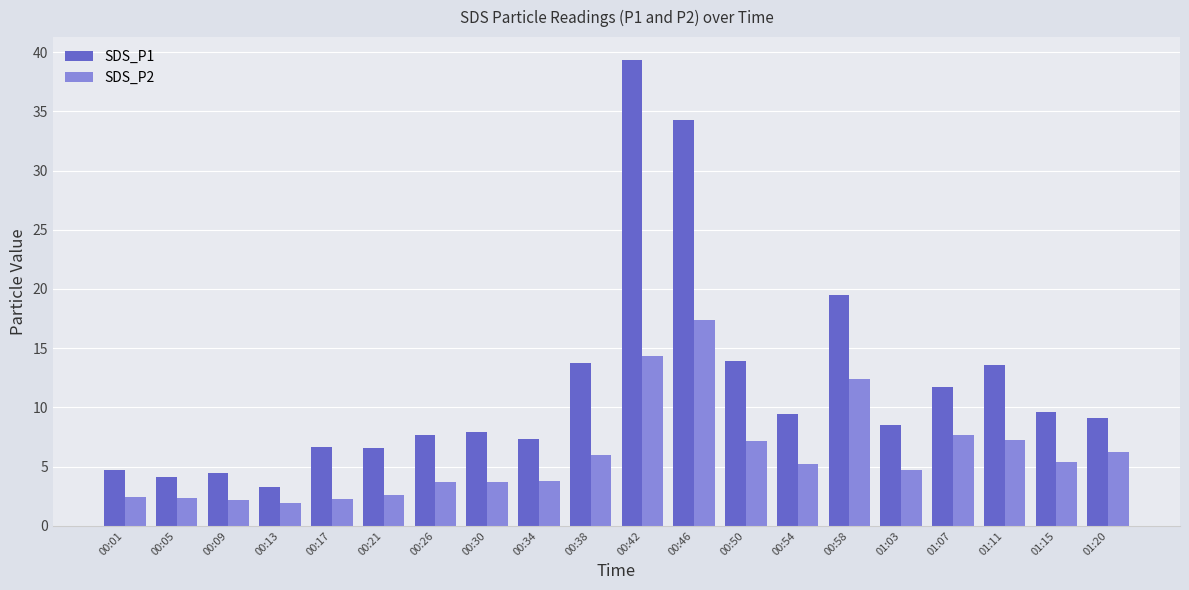

Is the value of SDS_P2 at 01:07 greater than the value of SDS_P1 at 00:50?

No